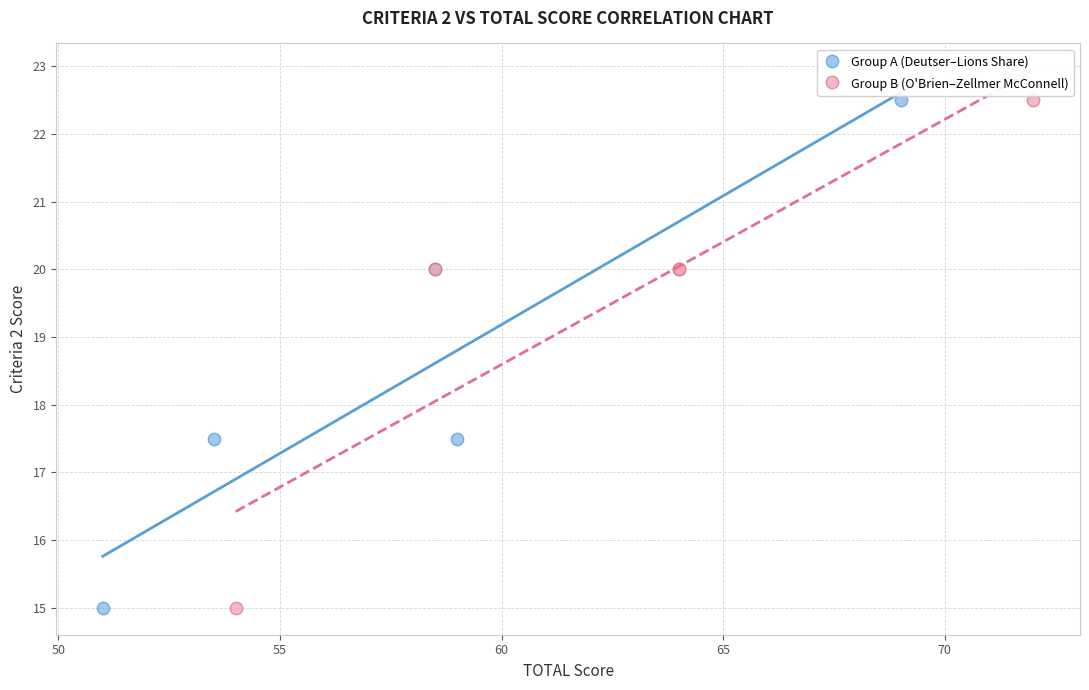

What are all the series names shown in the legend?

Group A (Deutser–Lions Share), Group B (O'Brien–Zellmer McConnell)